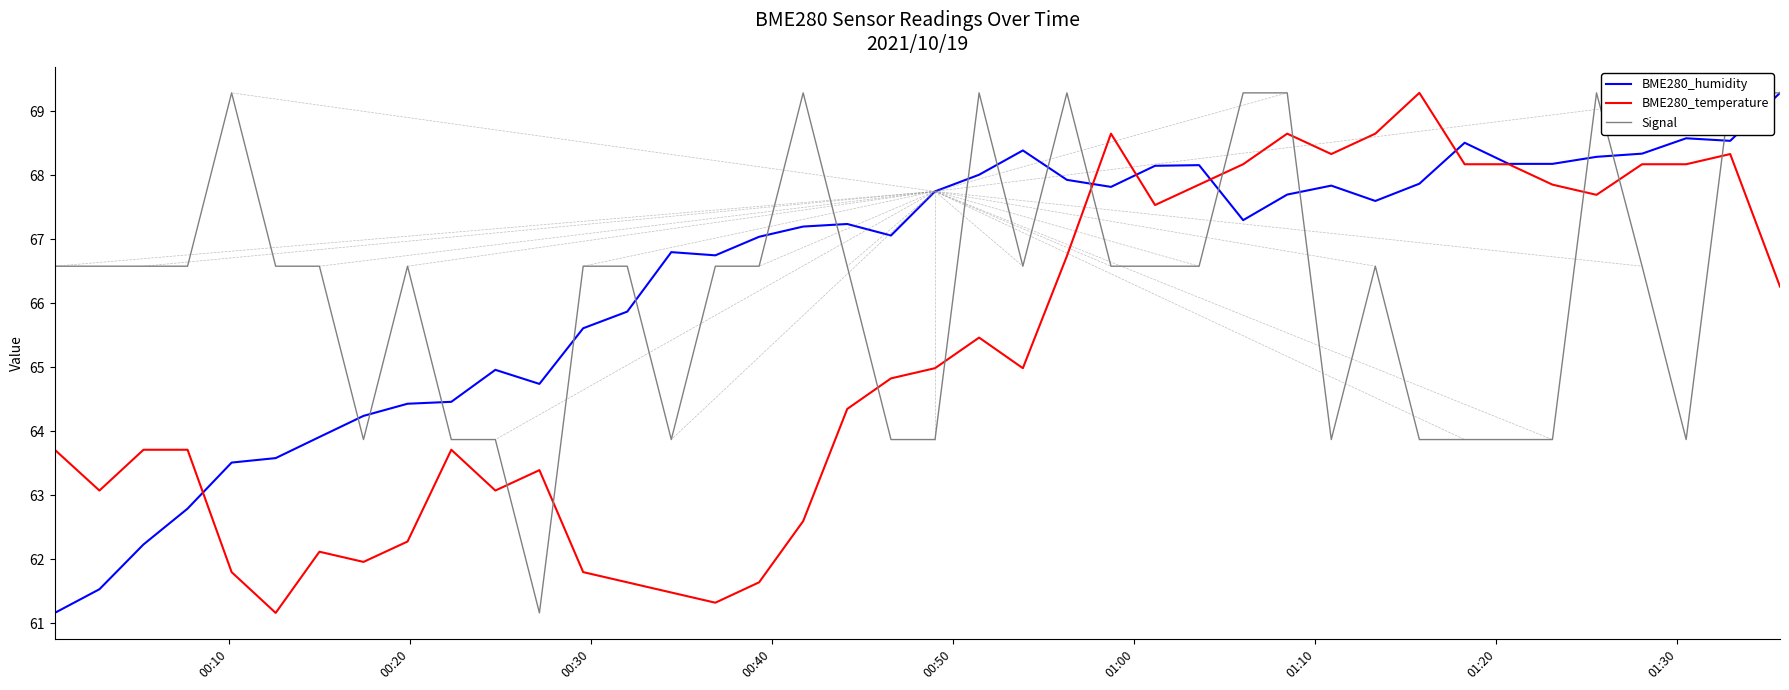

How many values in the BME280_temperature series are below 64?

18